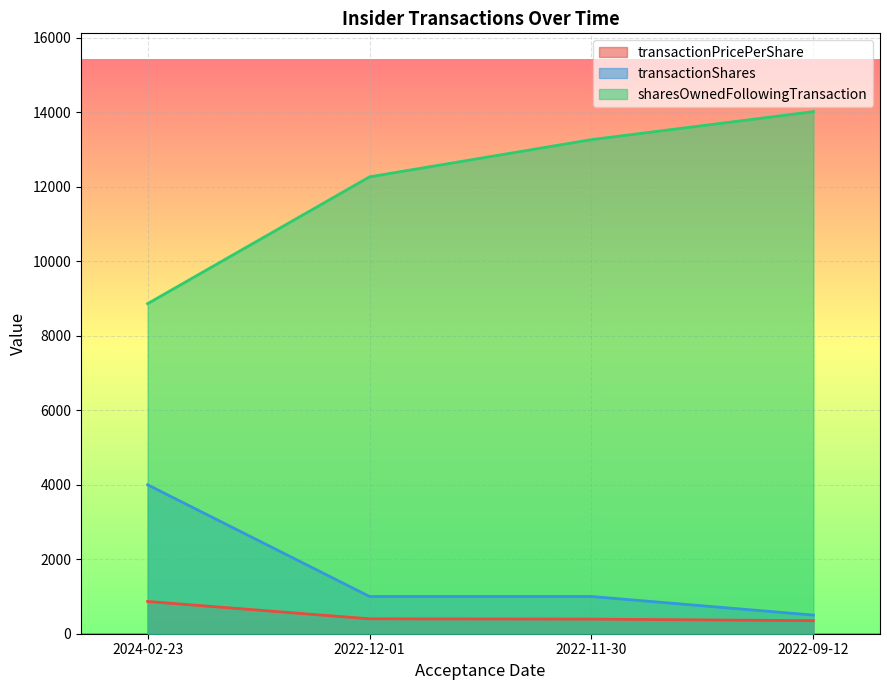

How many lines are shown in the chart?

3